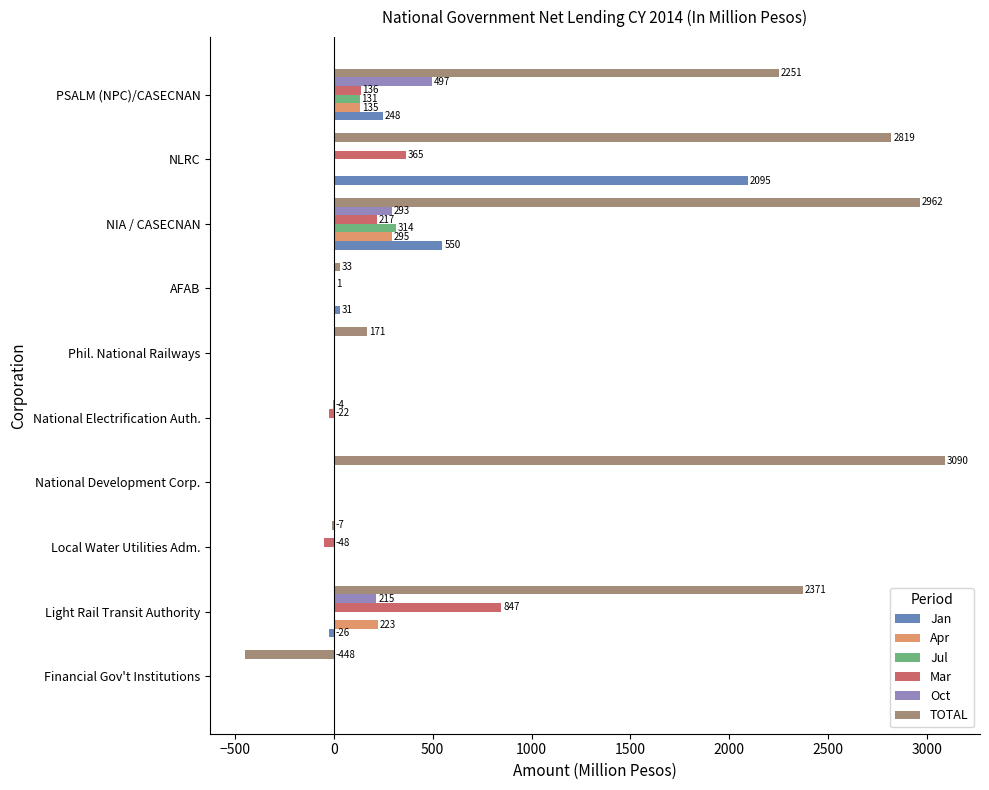

How many categories are shown in the chart?

10